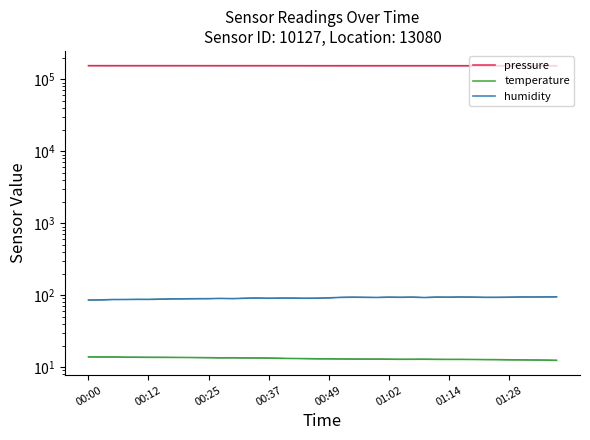

True or false: temperature and pressure intersect in this chart.

False